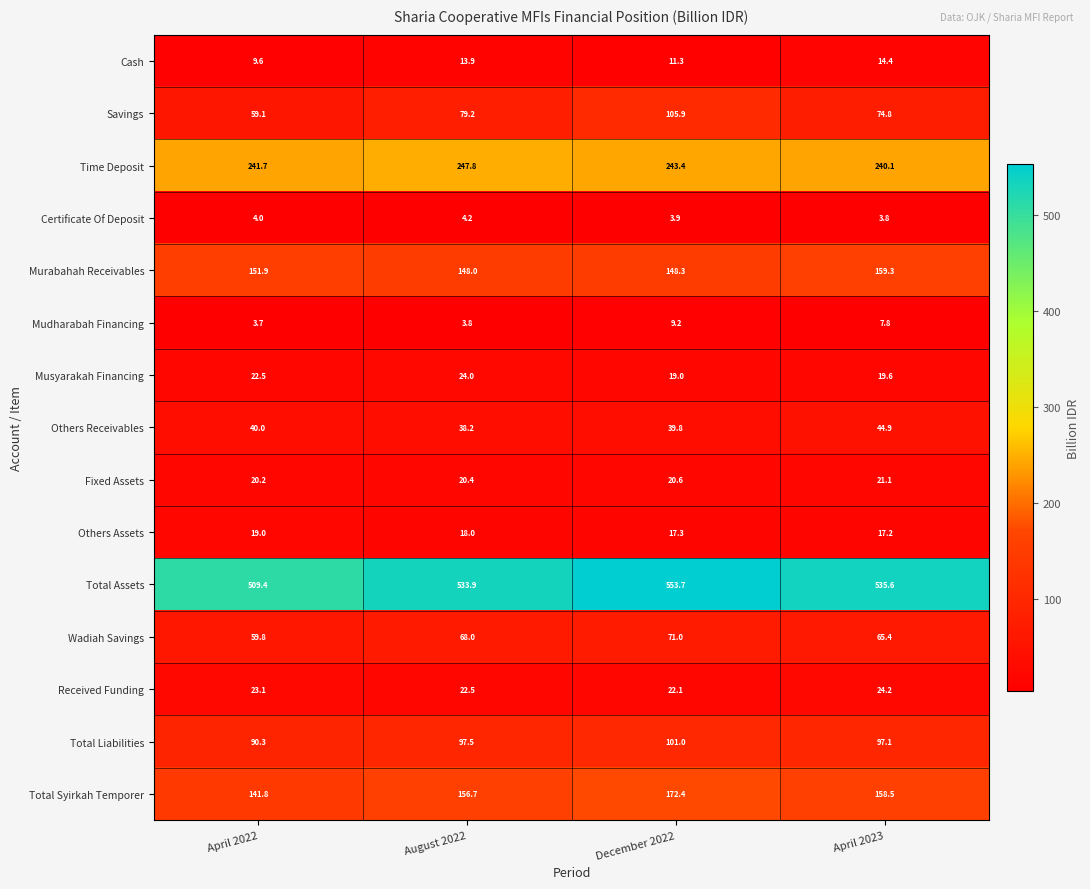

Which series has the widest spread of values?

Savings